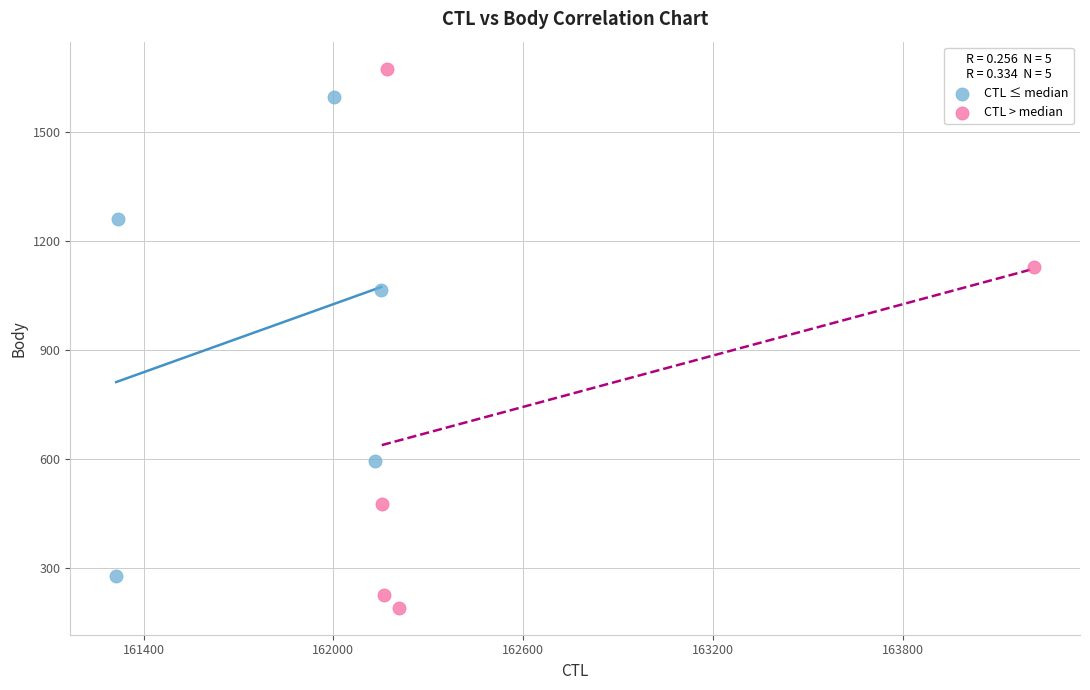

Which series contains the highest Y value?

CTL > median